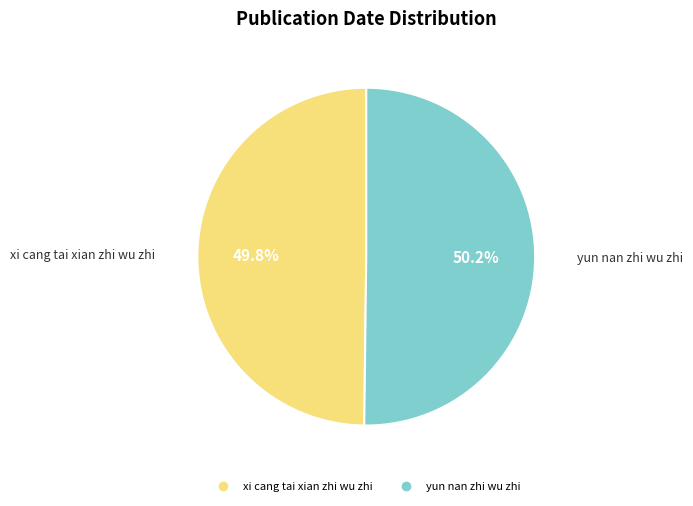

True or false: xi cang tai xian zhi wu zhi accounts for 50% of the total.

True